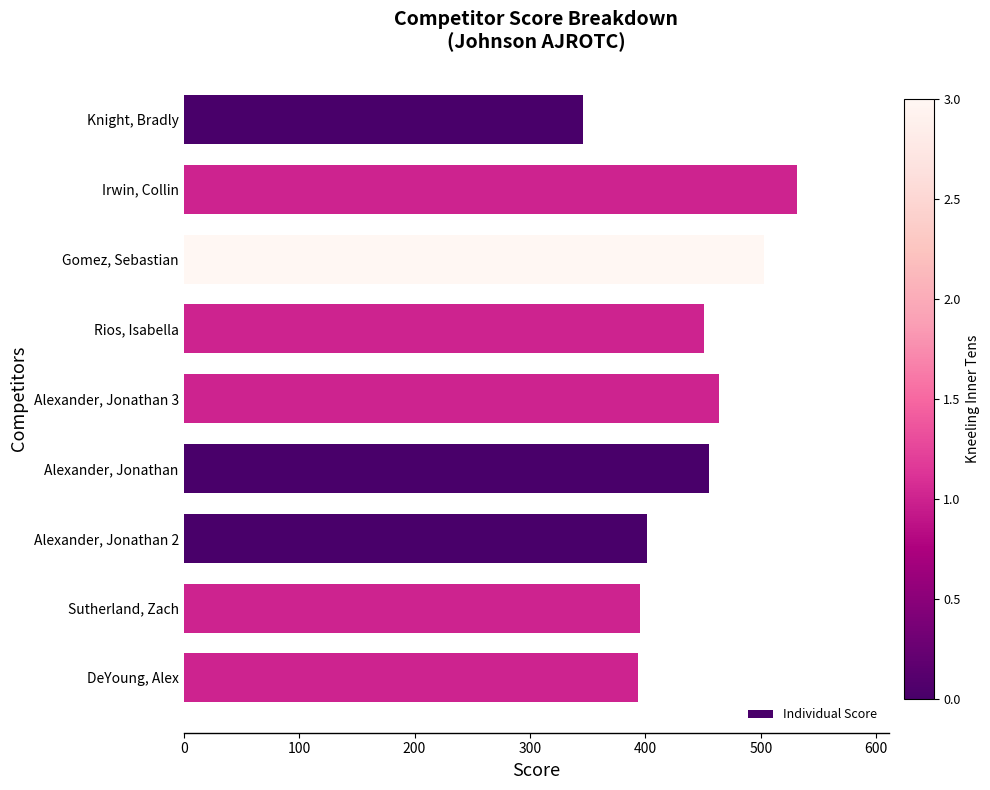

At which label is the value closest to 438?

Rios, Isabella